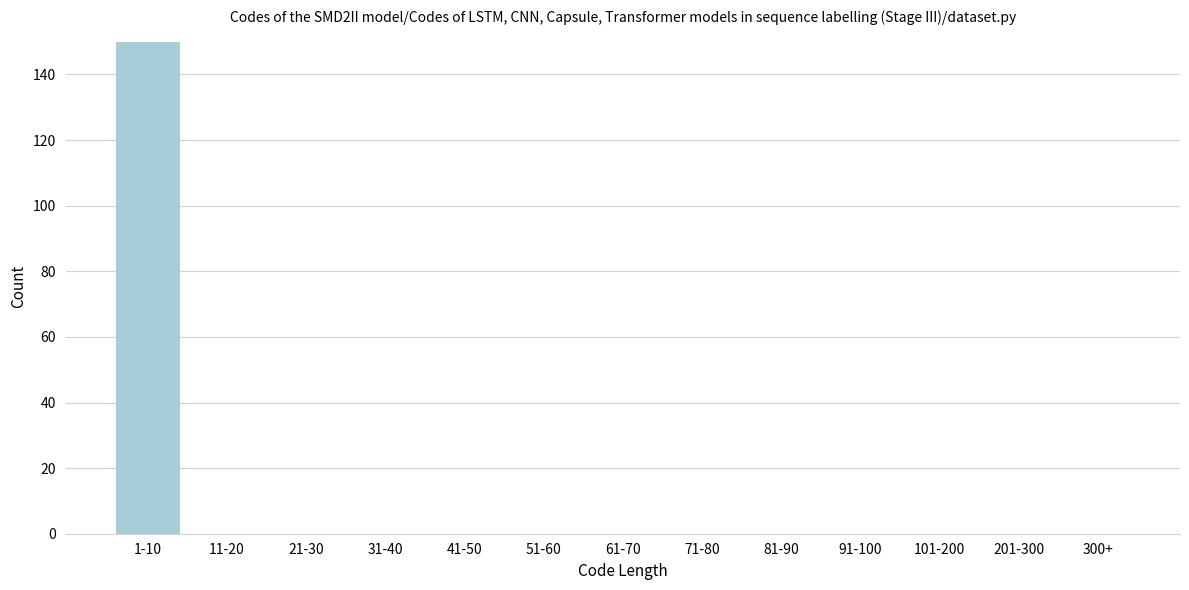

Reading left to right, extract all data points from this chart.

1-10=150	11-20=0	21-30=0	31-40=0	41-50=0	51-60=0	61-70=0	71-80=0	81-90=0	91-100=0	101-200=0	201-300=0	300+=0